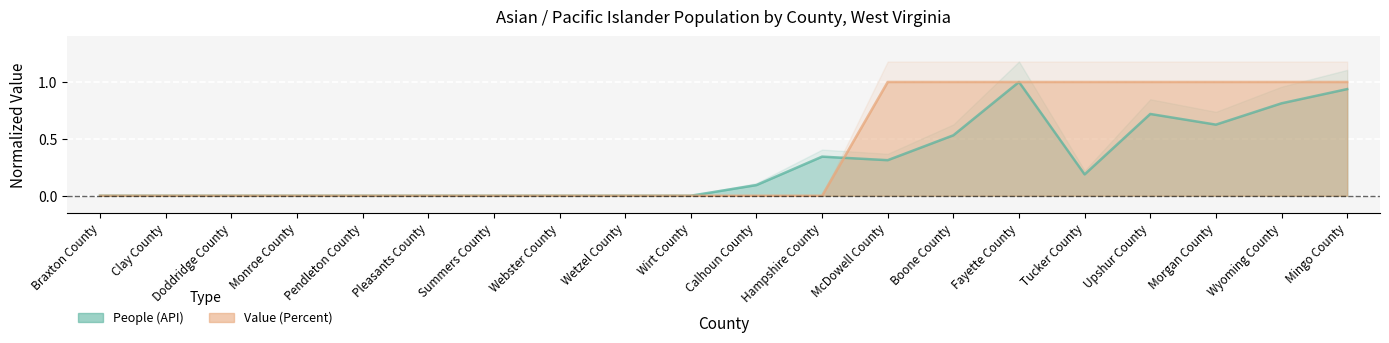

List the series in order of their peak value, lowest first.

People (API), Value (Percent)